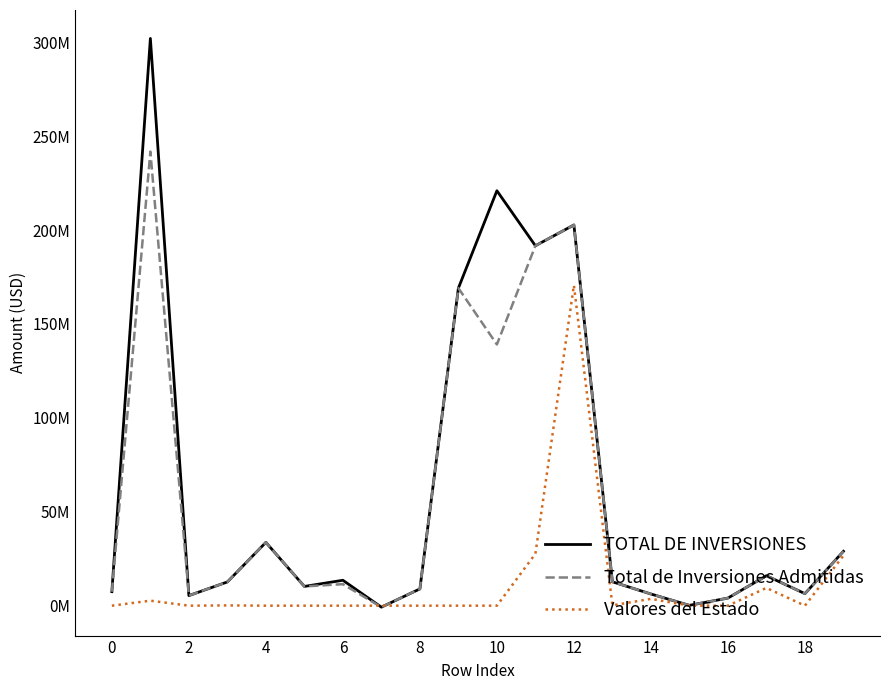

What is the minimum value for Total de Inversiones Admitidas?

-778969.8